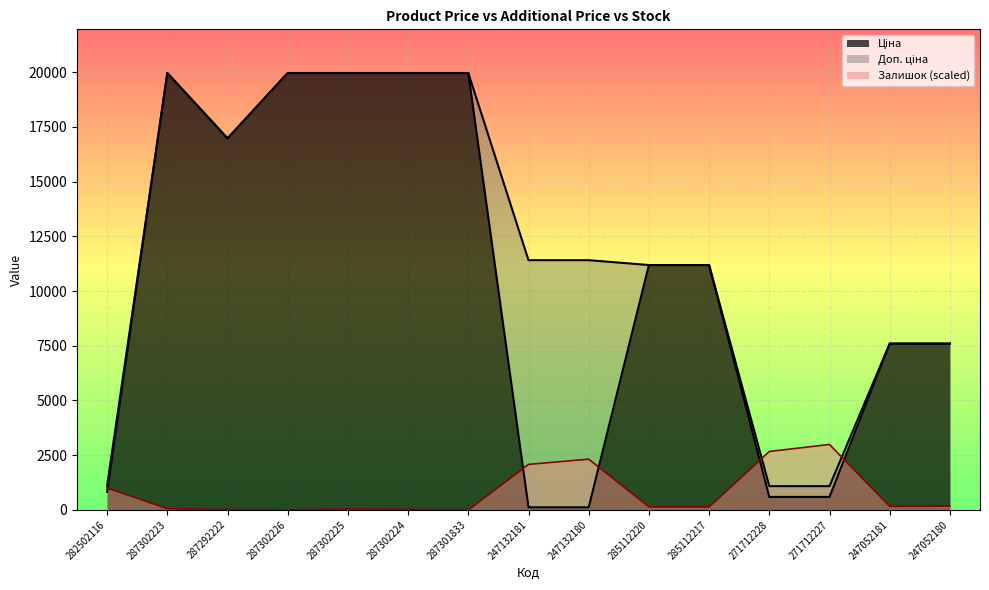

What is the difference between the highest and lowest values at 285112220?

11052.4